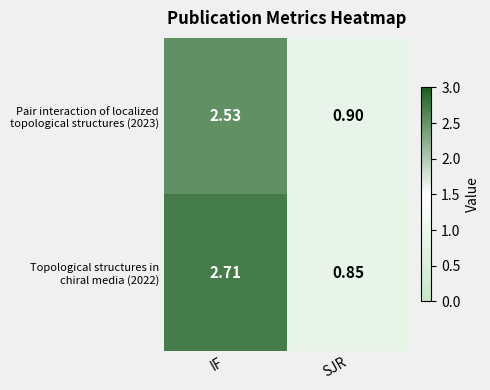

At which category is the sum across all series the highest?

IF